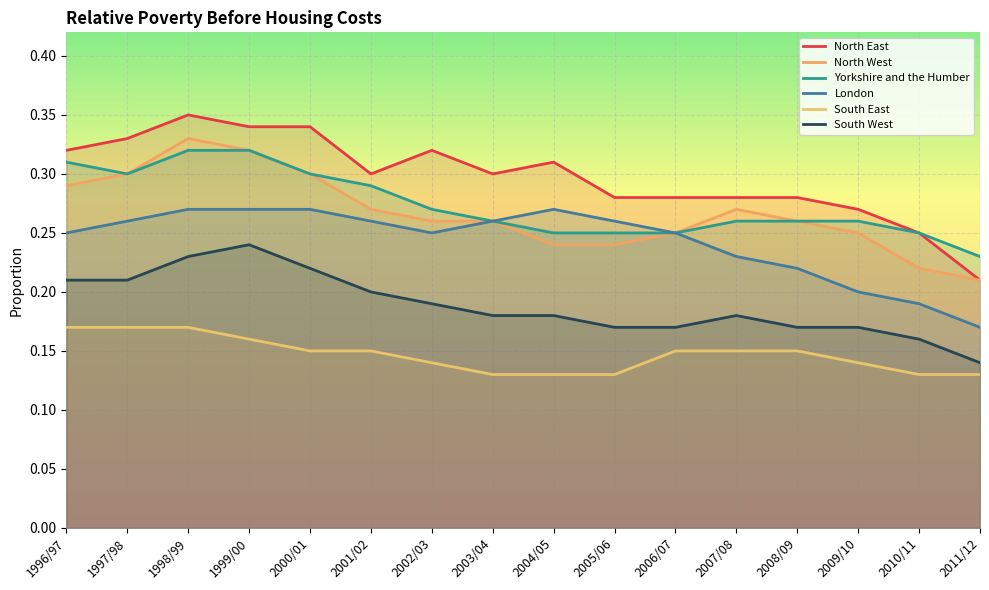

How many interior local peaks does the South West series have?

2